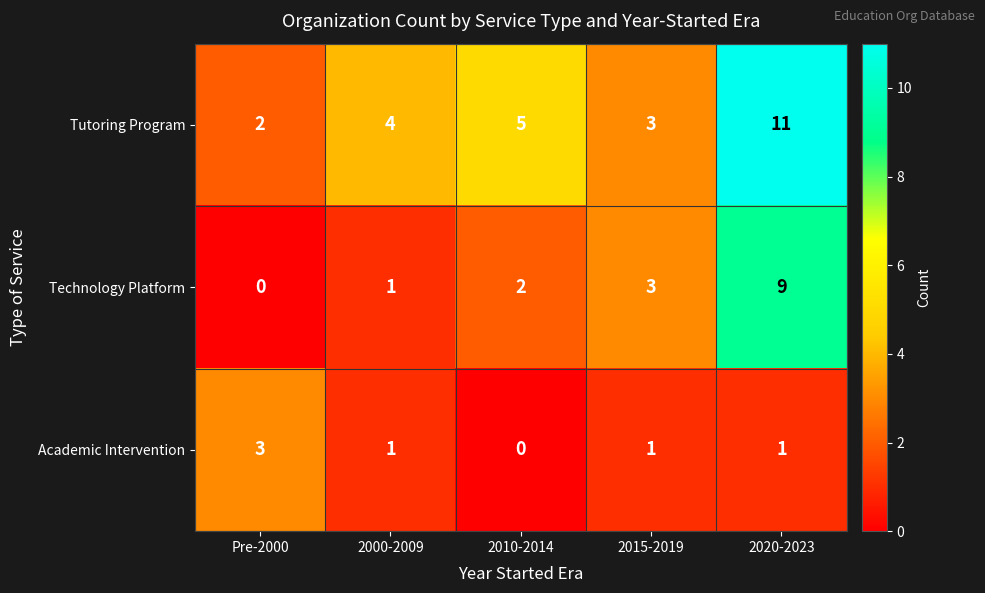

True or false: Academic Intervention has a value of 1 at 2000-2009.

True